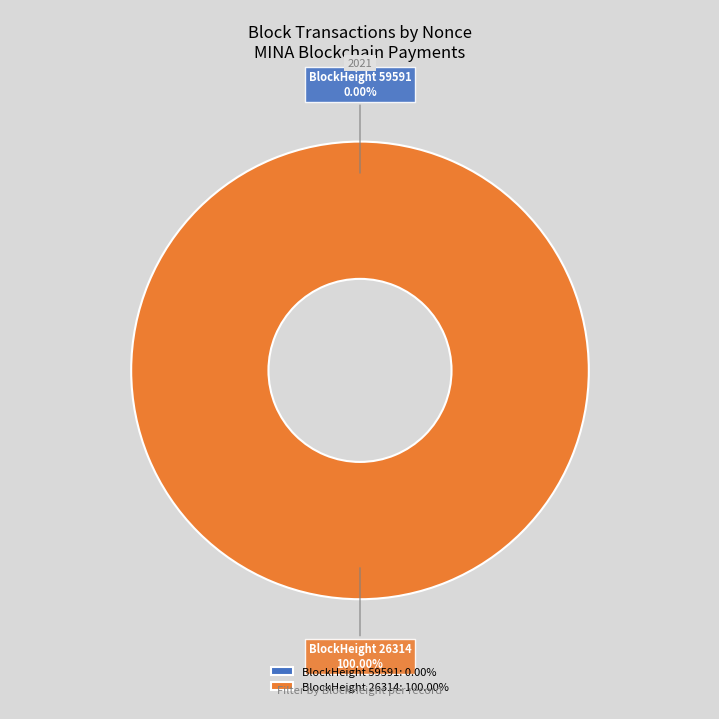

Is 26314 the majority of the pie?

Yes